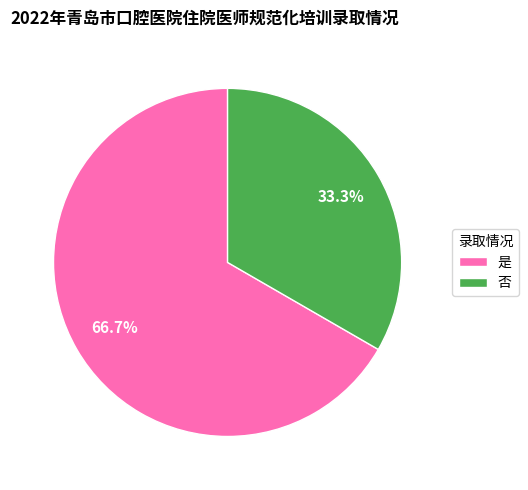

Which category accounts for the majority?

是